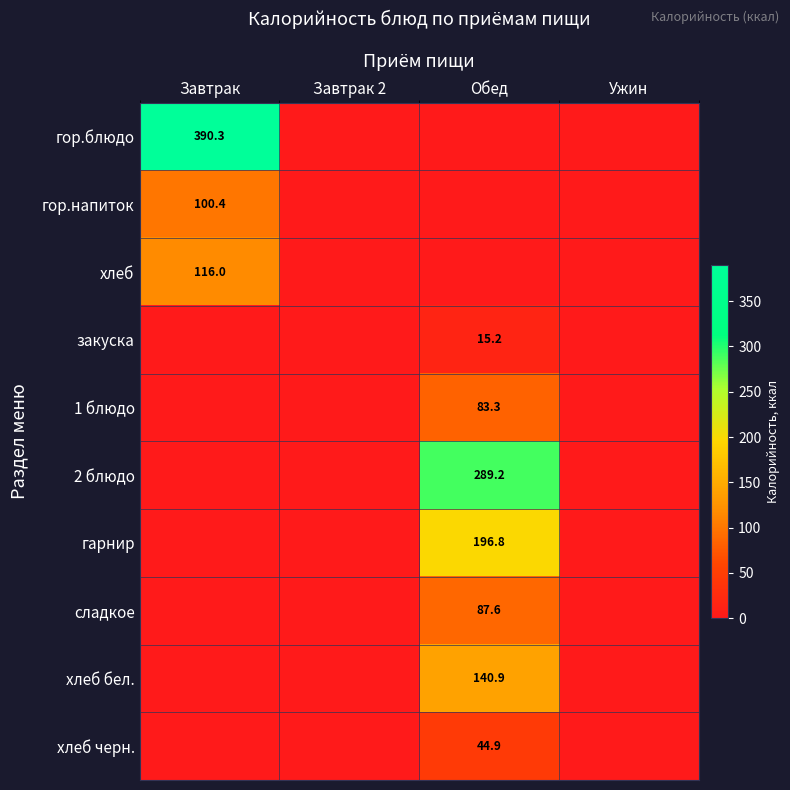

At how many categories does at least one series exceed 359?

1